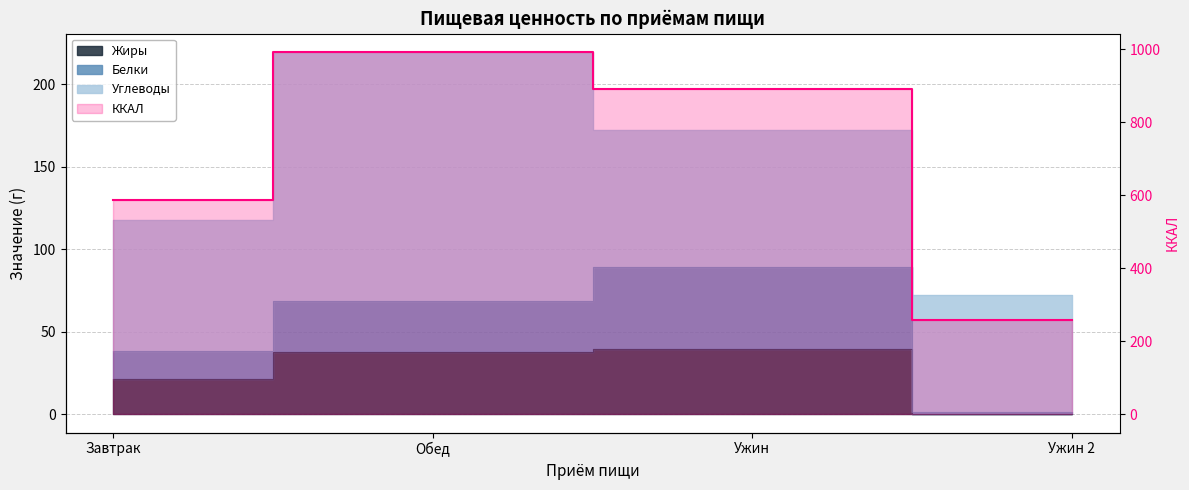

True or false: ККАЛ and Жиры intersect in this chart.

False